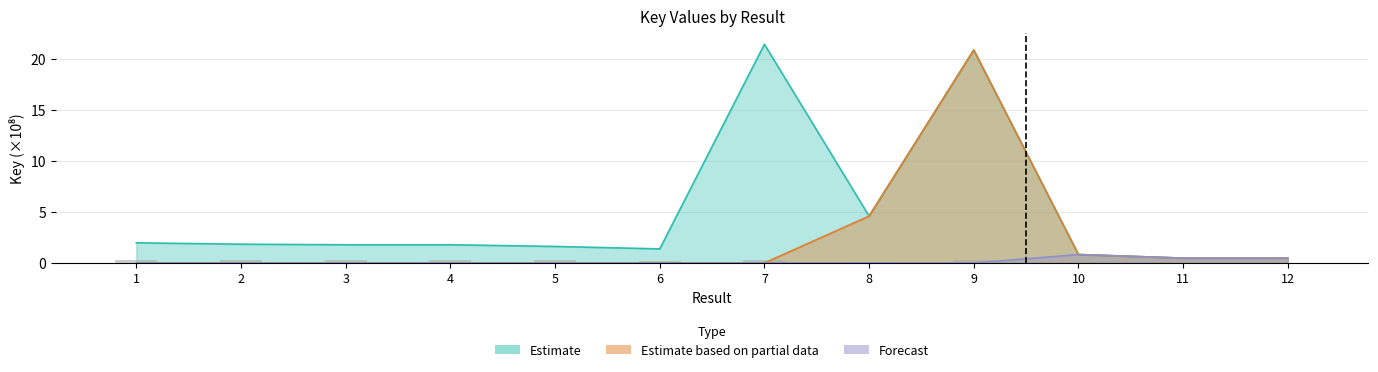

What are all the series names shown in the legend?

Estimate, Estimate based on partial data, Forecast